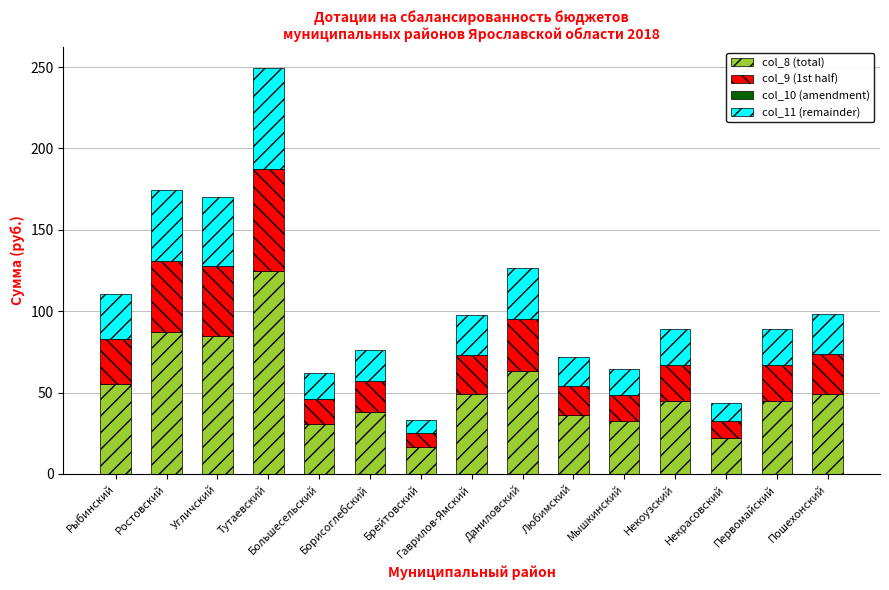

What is the highest value of the col_8 (total) series?

124.8